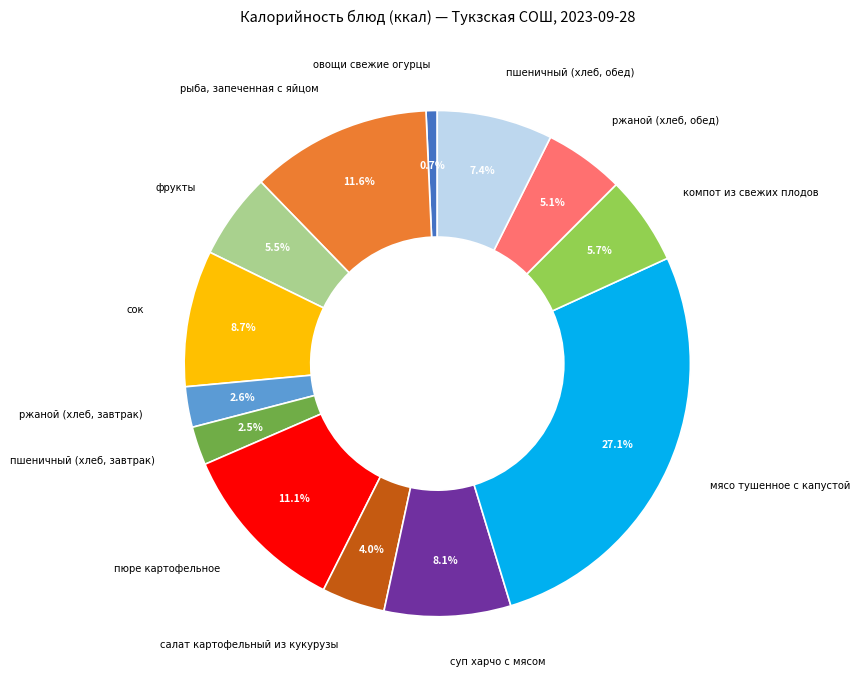

Does any single category account for the majority?

No